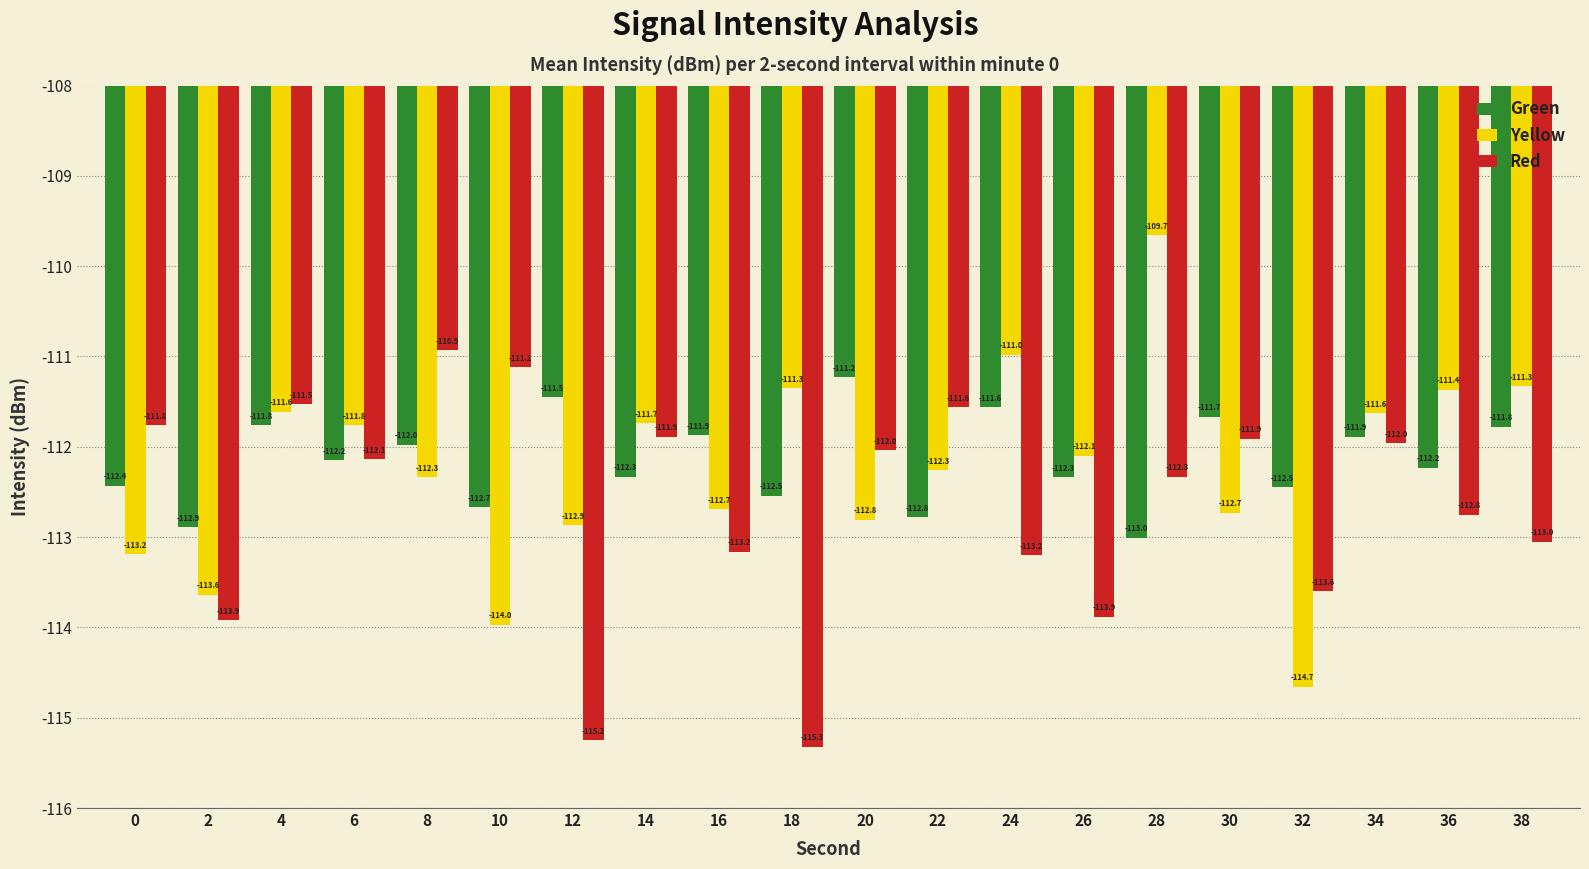

At which category is the sum across all series the highest?

4